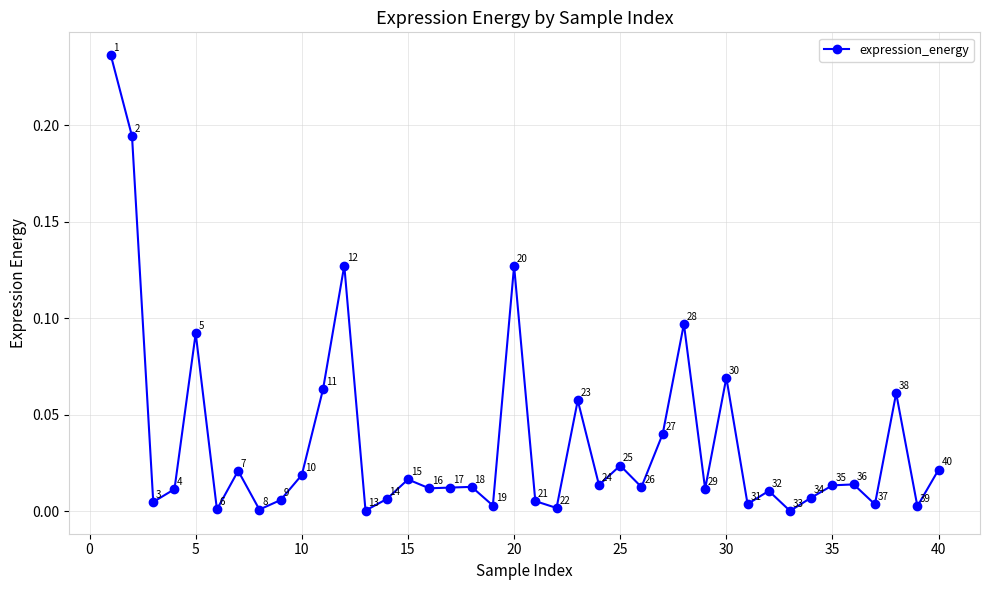

How many interior local valleys (lower than both neighbors) does the data have?

14